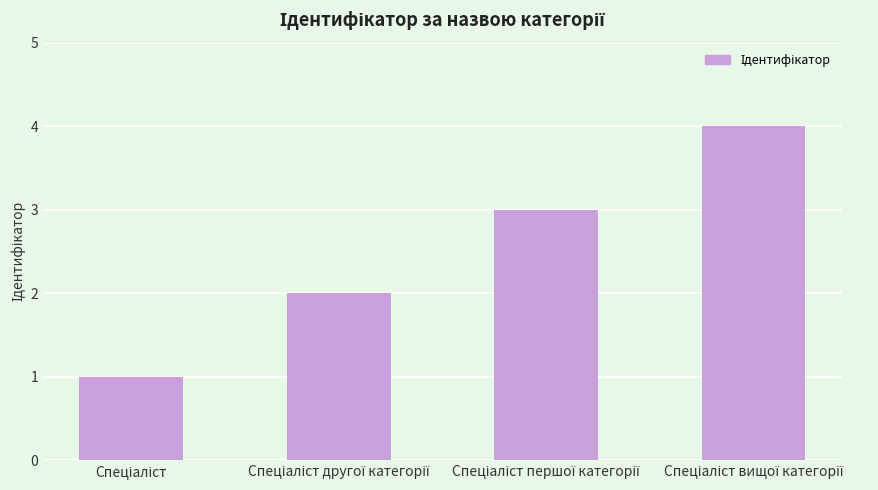

What is the difference between the maximum and minimum values?

3